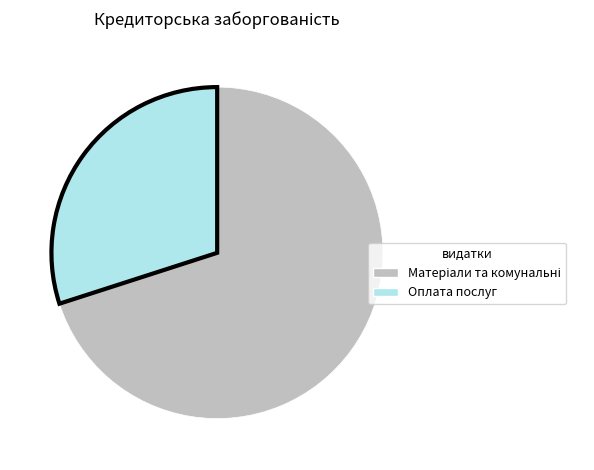

Which slice is the smallest?

Оплата послуг